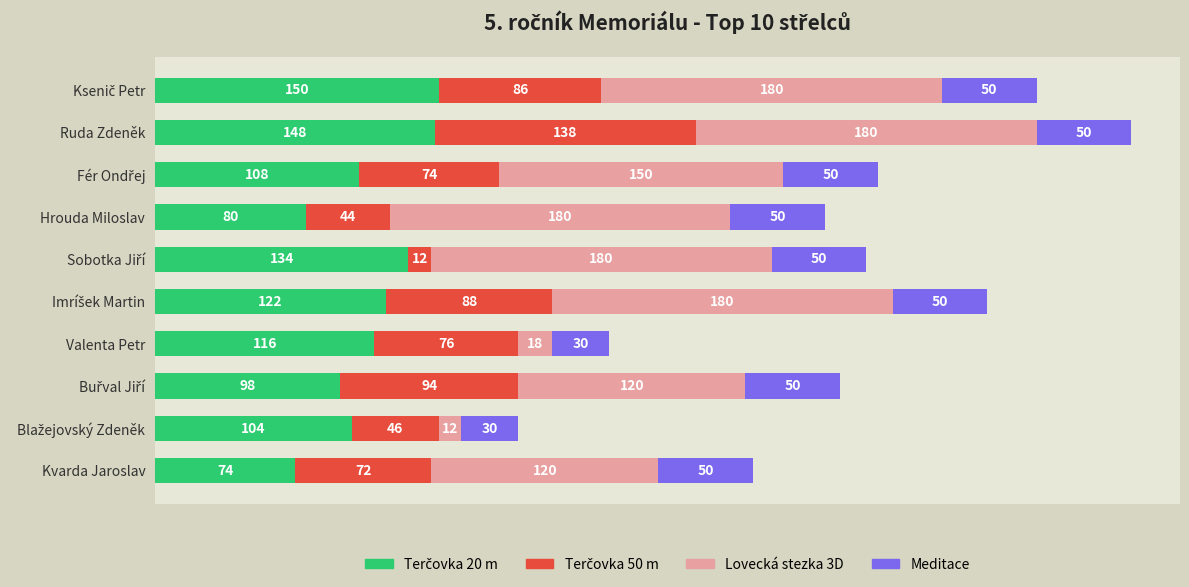

At which category is the sum across all series the highest?

Ruda Zdeněk